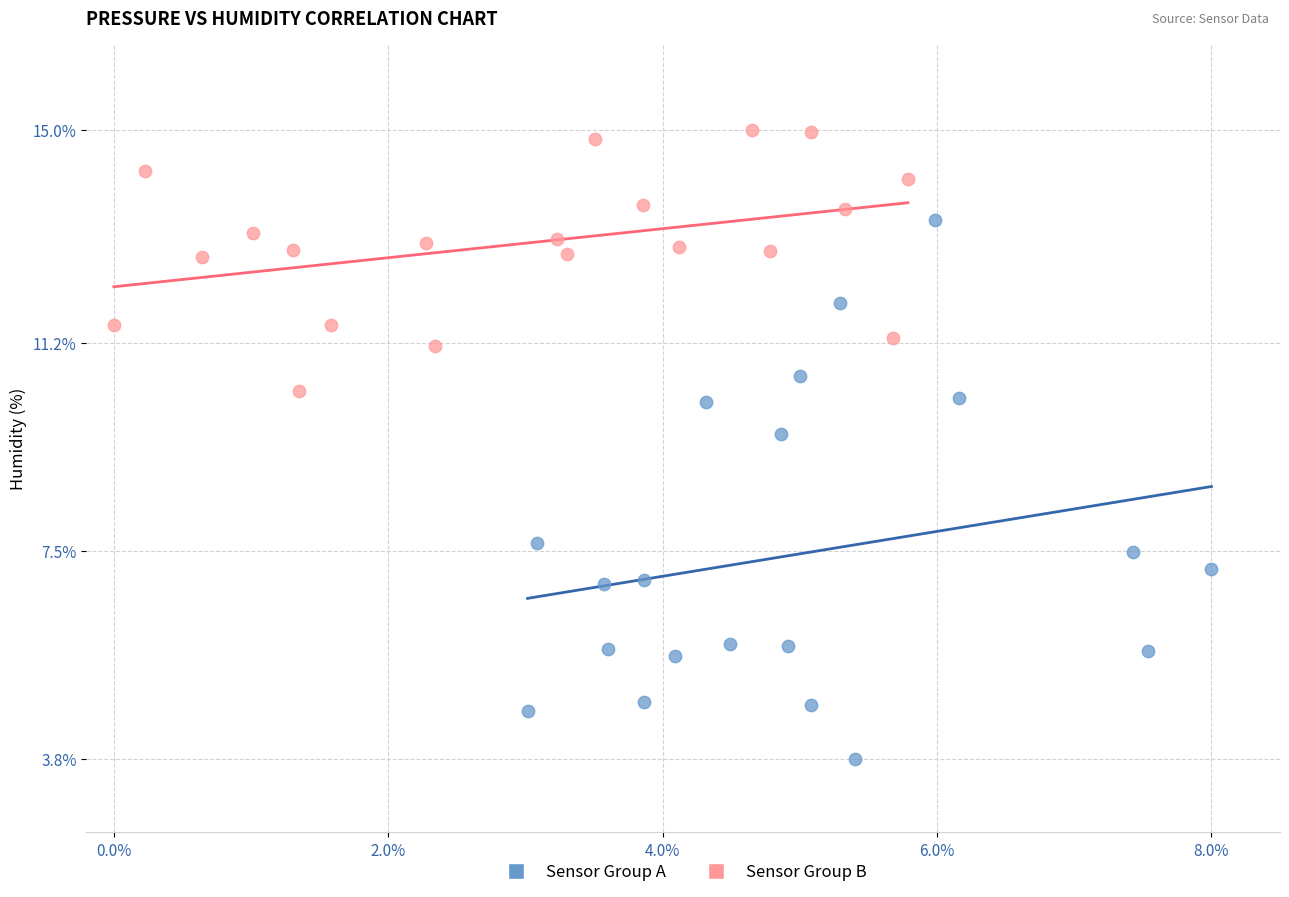

Which series contains the highest Y value?

Sensor Group B